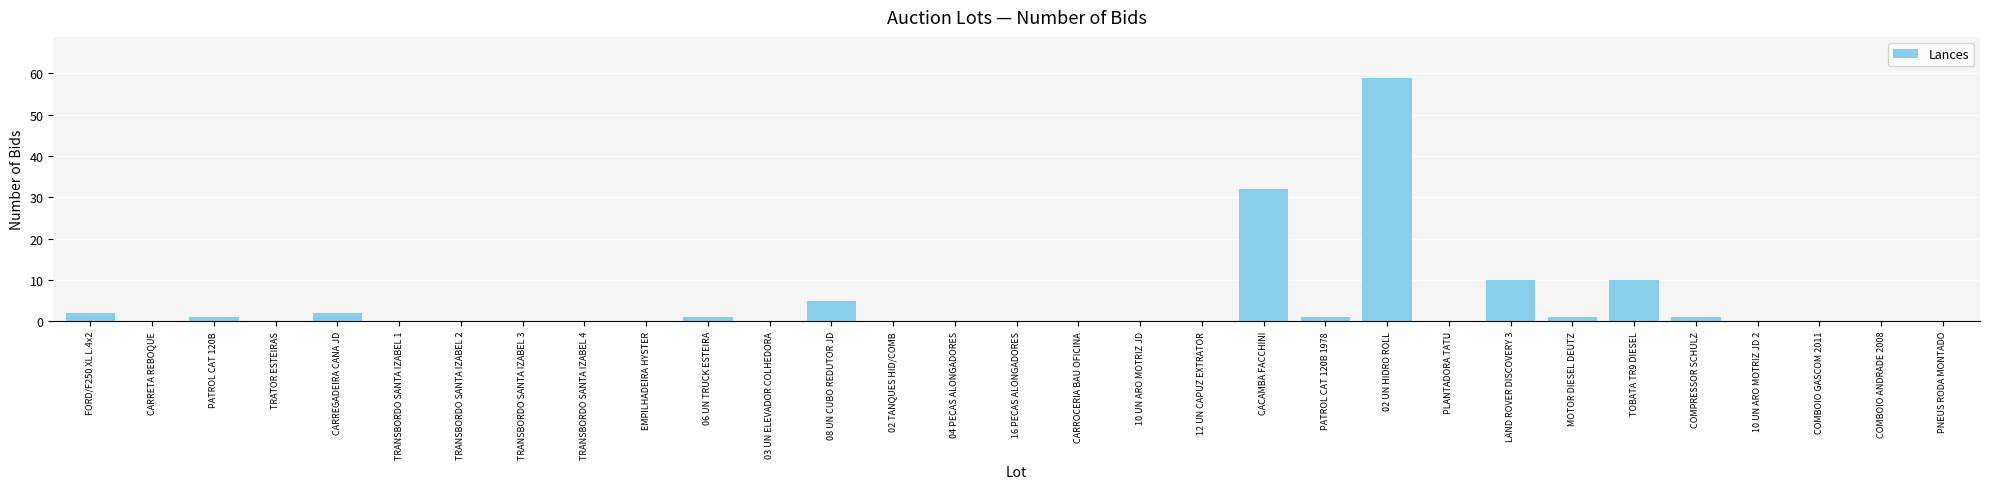

What is the maximum value shown in the chart?

59